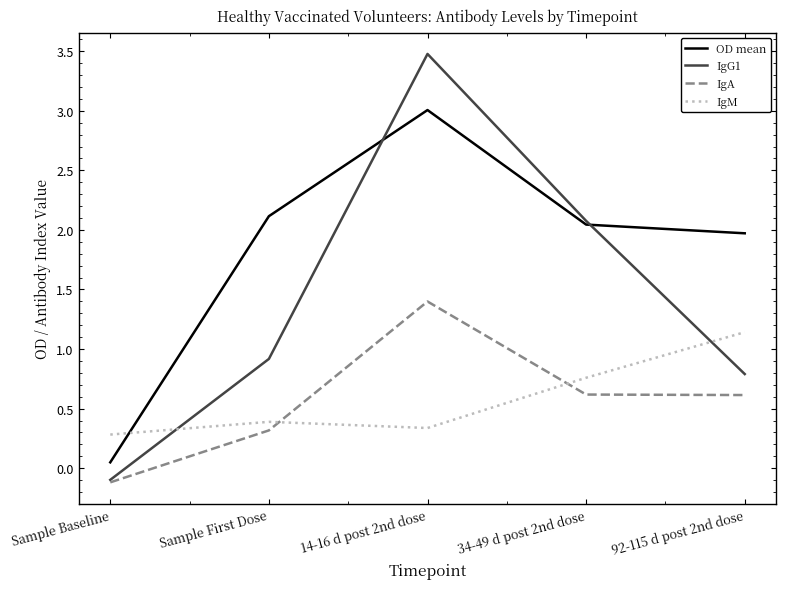

How many lines are shown in the chart?

4